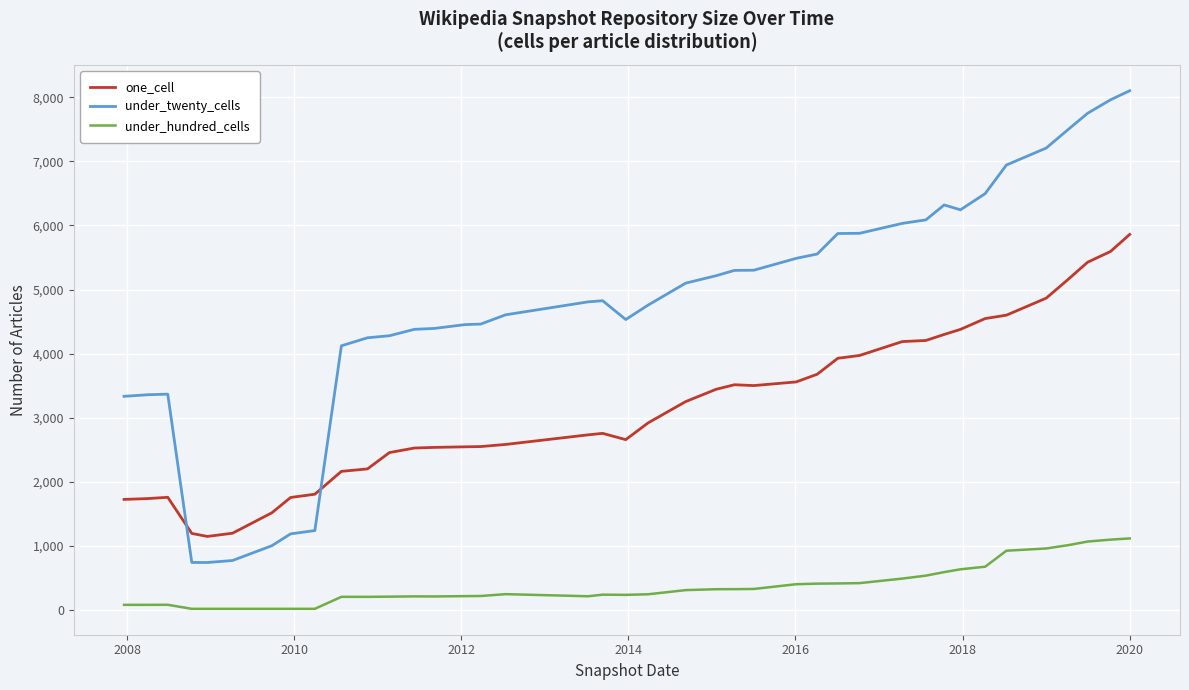

What is the difference between the maximum and minimum values in the under_hundred_cells series?

1099